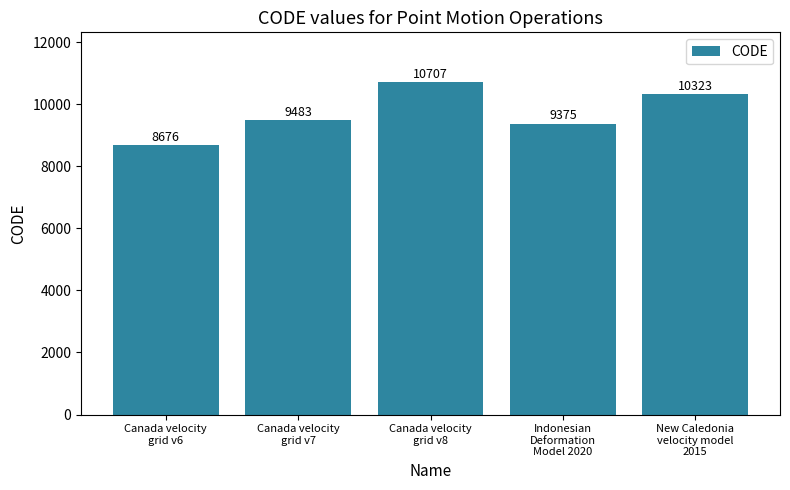

List the labels in order of value, largest first.

Canada velocity
grid v8, New Caledonia
velocity model
2015, Canada velocity
grid v7, Indonesian
Deformation
Model 2020, Canada velocity
grid v6